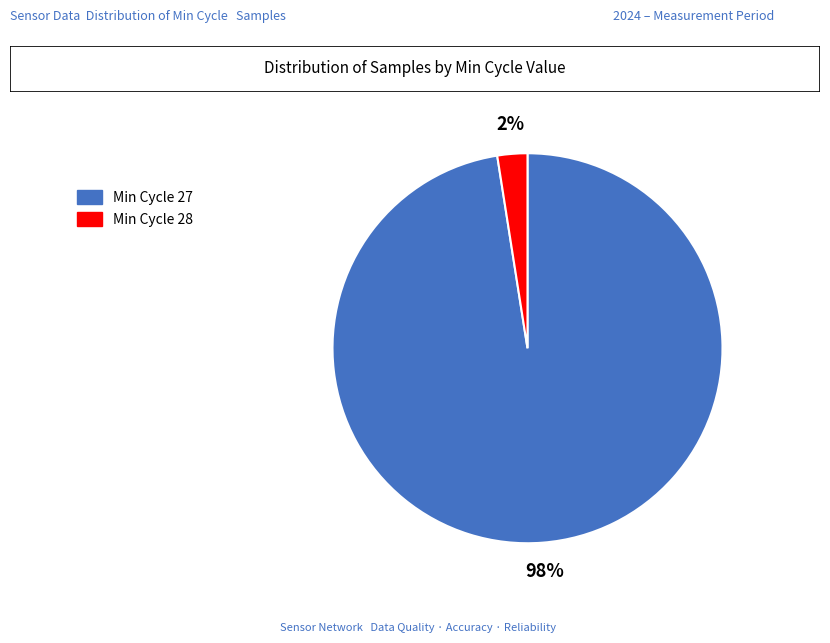

Count the number of slices in the pie.

2